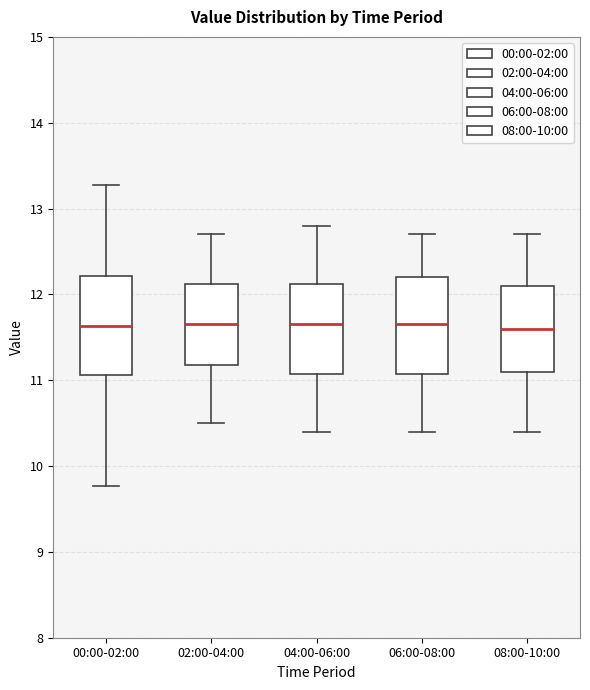

Reading left to right, transcribe this box plot: for each box, give where its median line is, the range the box spans, and where its two whiskers end, as read against the y-axis. The values are not printed on the chart, so give them approximately, as read against the axis.

00:00-02:00: median 11.6, box 11.1 to 12.2, whiskers 9.8 to 13.3
02:00-04:00: median 11.7, box 11.2 to 12.1, whiskers 10.5 to 12.7
04:00-06:00: median 11.7, box 11.1 to 12.1, whiskers 10.4 to 12.8
06:00-08:00: median 11.7, box 11.1 to 12.2, whiskers 10.4 to 12.7
08:00-10:00: median 11.6, box 11.1 to 12.1, whiskers 10.4 to 12.7